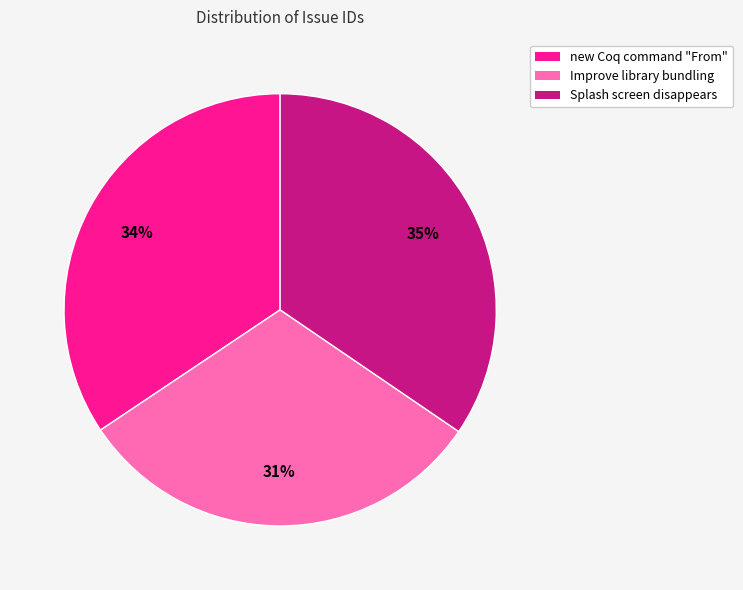

What is the ratio of the value at new Coq command "From" to the value at Splash screen disappears?

1.0